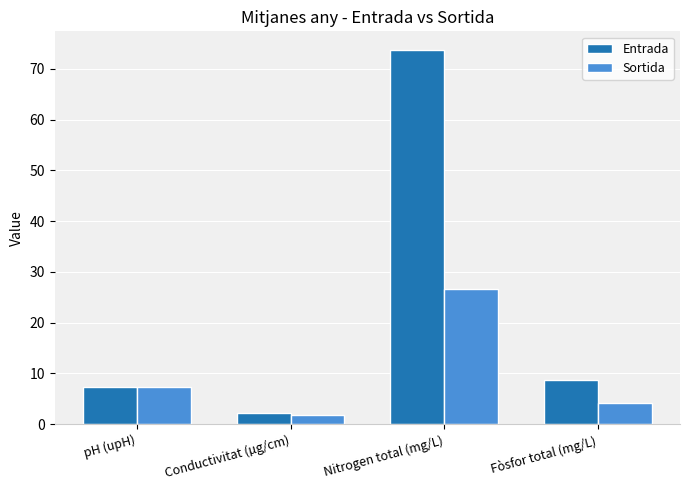

Which series has the widest spread of values?

Entrada